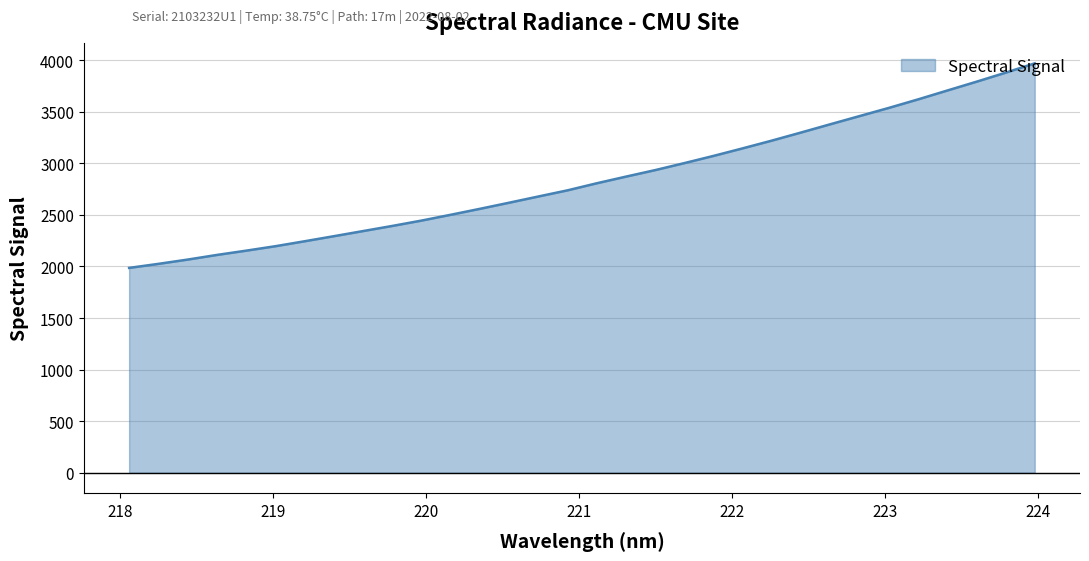

What is the minimum value shown in the chart?

1986.0